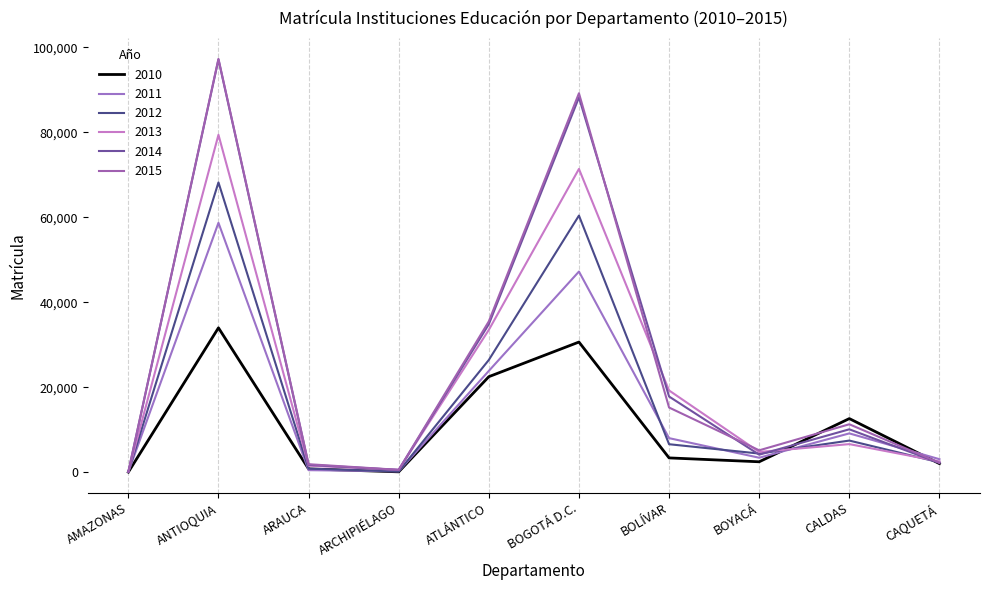

Reading left to right, list all the values displayed in this chart.

2010: 11	33981	761	79	22479	30634	3356	2445	12612	2008
2011: 52	58712	470	205	23843	47231	8009	3395	9130	3052
2012: 67	68219	828	161	26416	60410	6577	4378	7437	2304
2013: 57	79432	1517	555	33502	71391	19237	4753	6604	2534
2014: 42	97149	1730	525	34838	88226	17807	4116	10090	2163
2015: 96	97306	1871	547	35499	89208	15217	5144	11278	2207